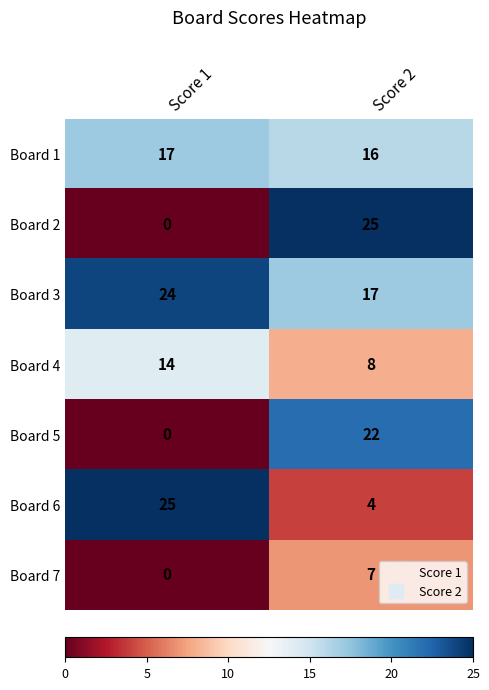

Which series has the largest total across all categories?

Board 3